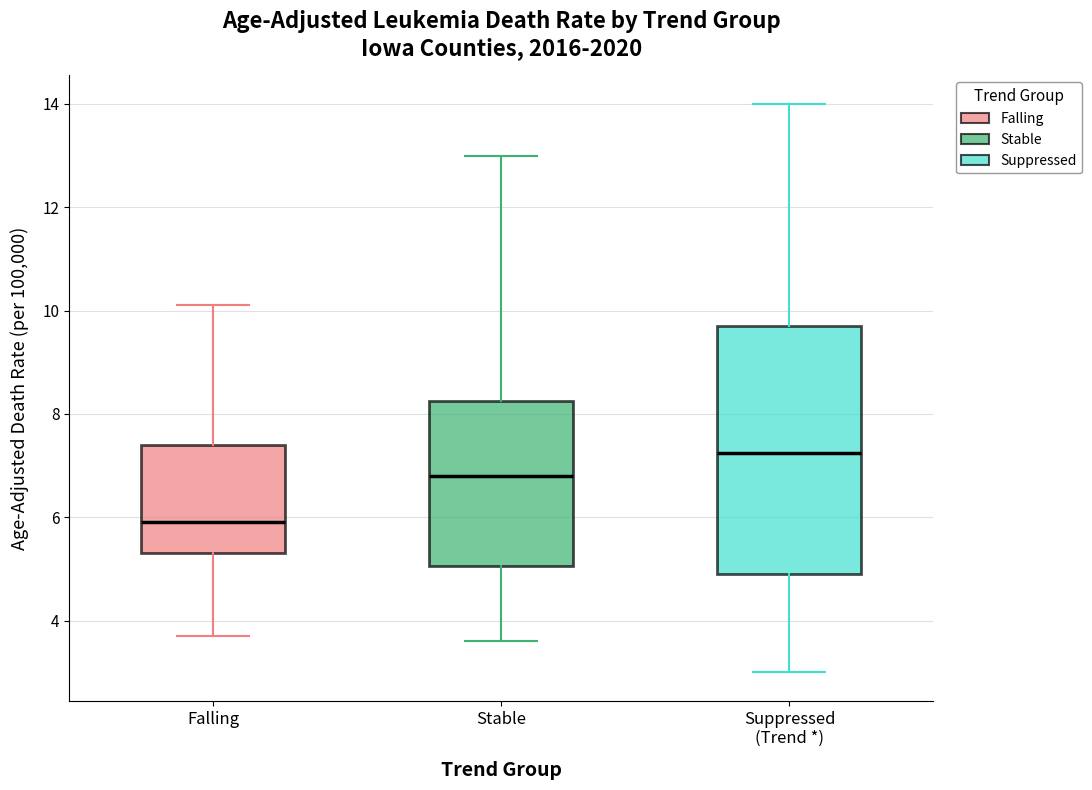

Where is the lower edge of the box for Falling on the y-axis? The values are not printed on the chart, so give them approximately, as read against the axis.

5.4